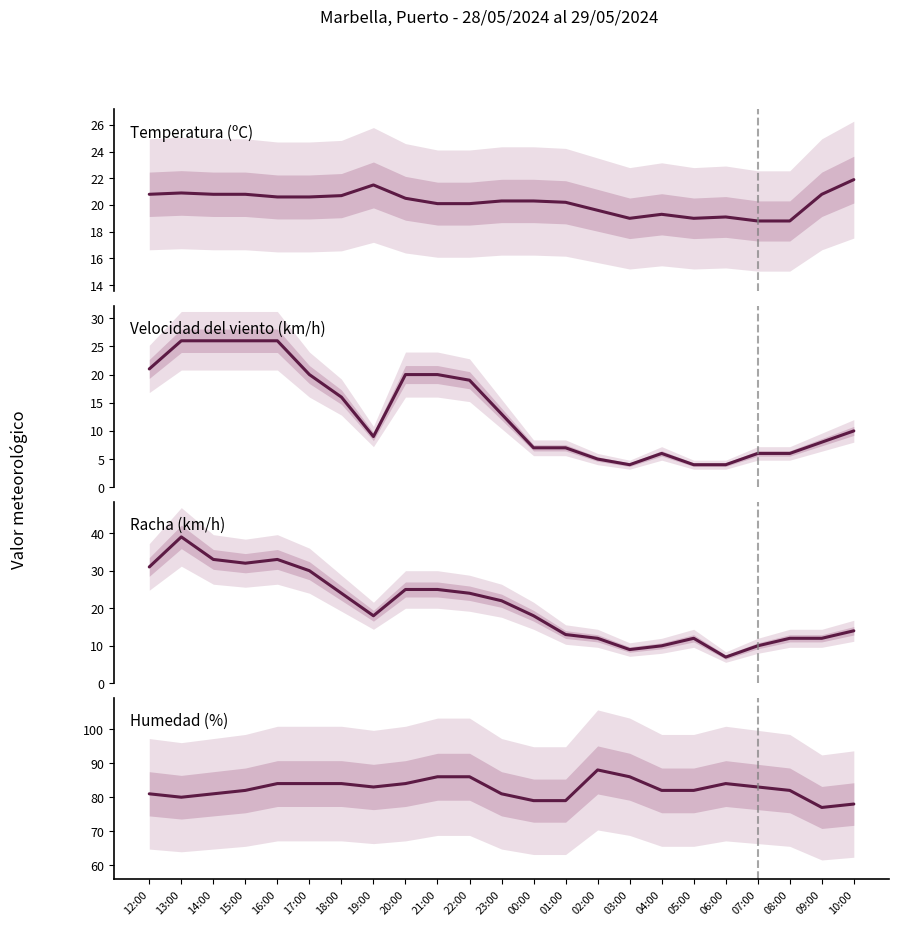

Is this an area chart (filled region under the line)?

No